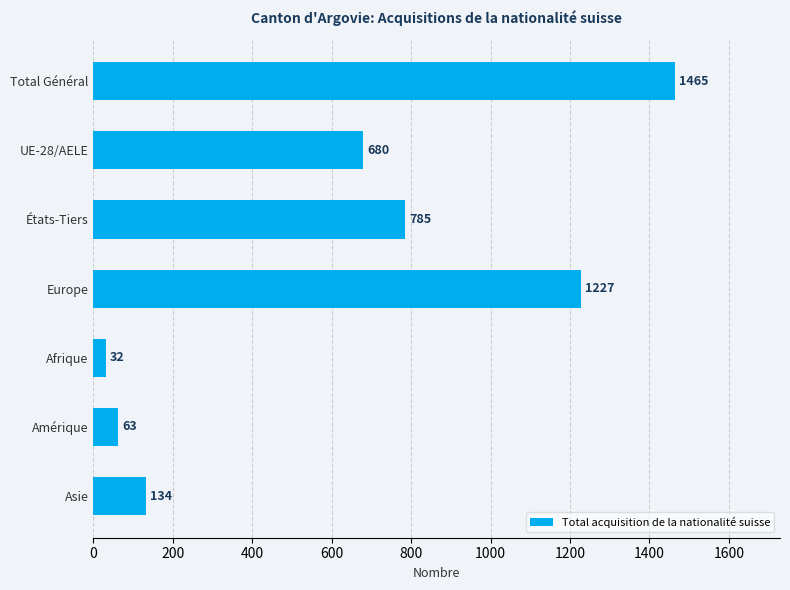

What is the difference between the maximum and minimum values?

1433